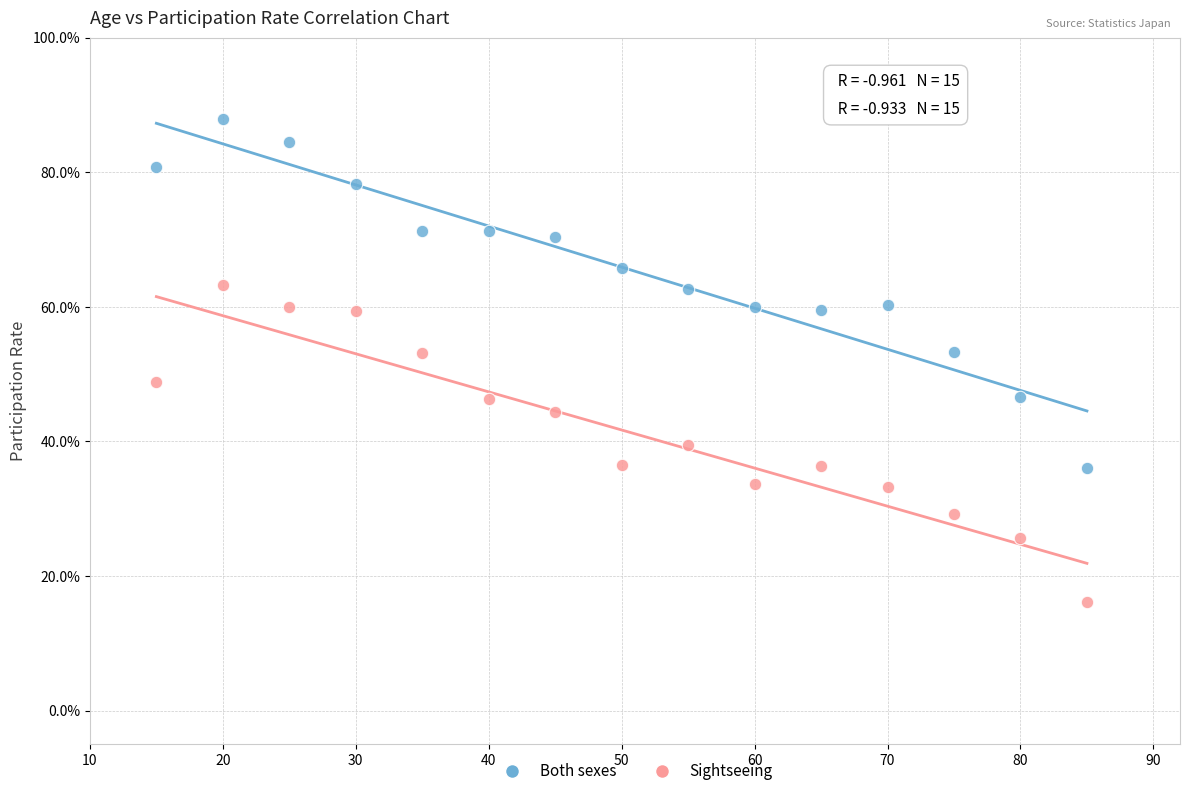

Across all data points, what is the range of Y values (max minus min)?

71.7